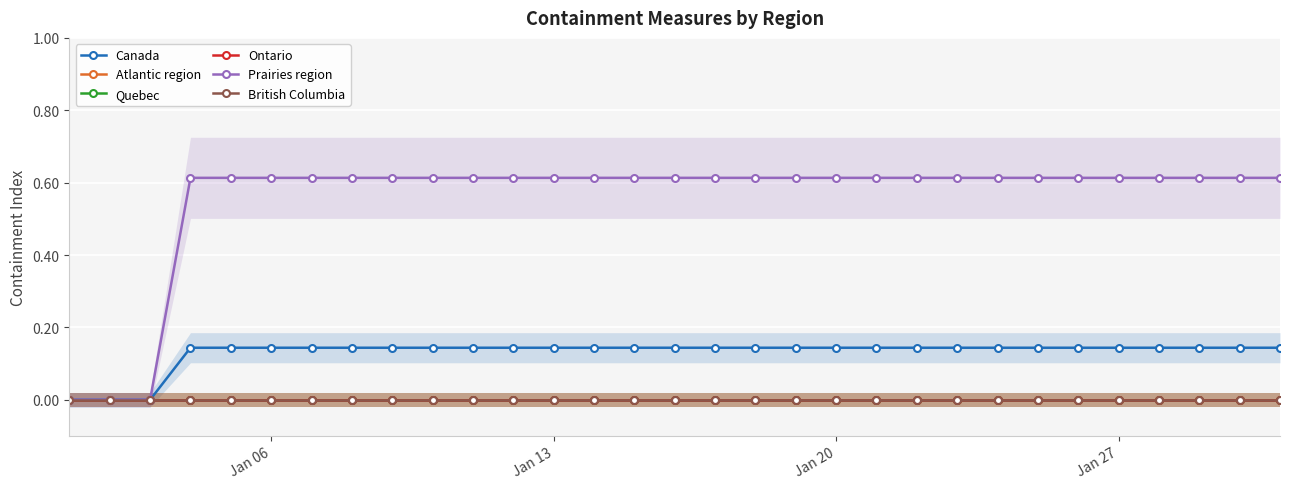

At how many categories does at least one series exceed 0?

28